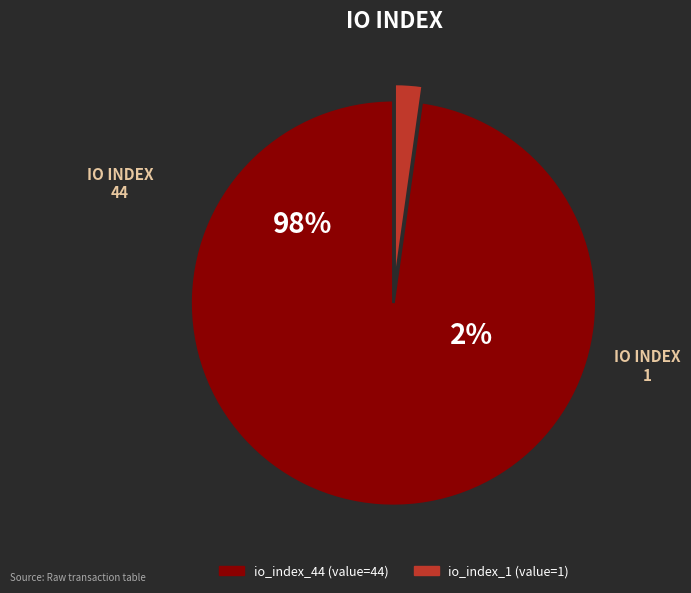

Does io_index_44 account for over 50% of the chart?

Yes